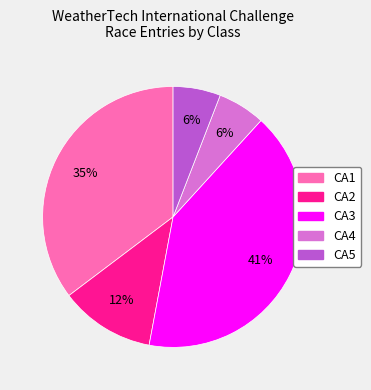

To the nearest percent, what portion does CA4 represent?

6%